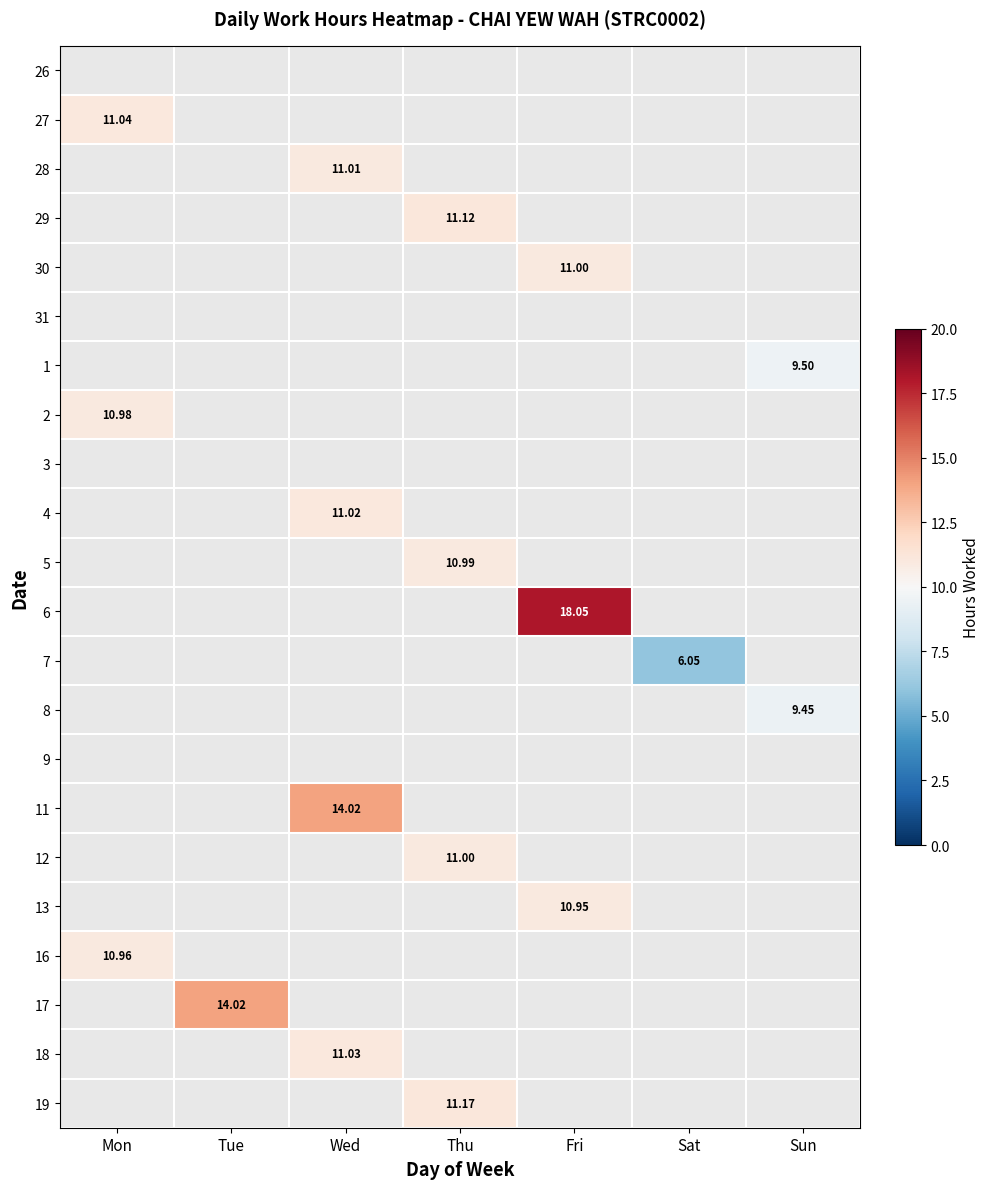

Which has a higher value, Sat or Fri?

Fri